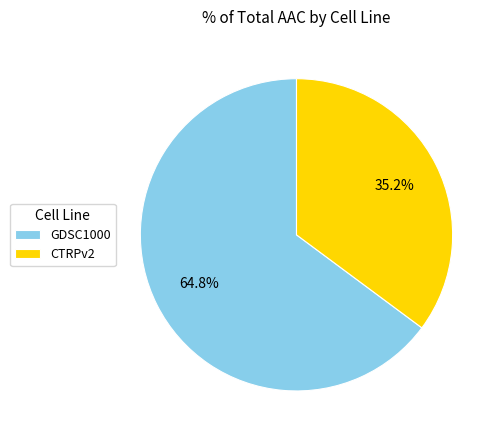

Do GDSC1000 and CTRPv2 together represent more than half of the pie?

Yes